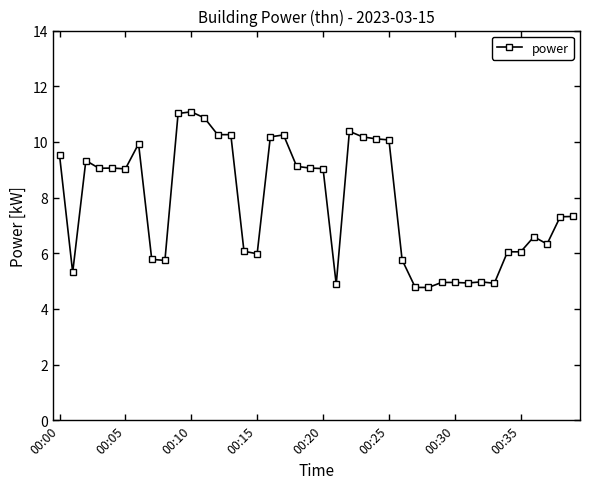

What is the value of the 15th point from the left?

6.1